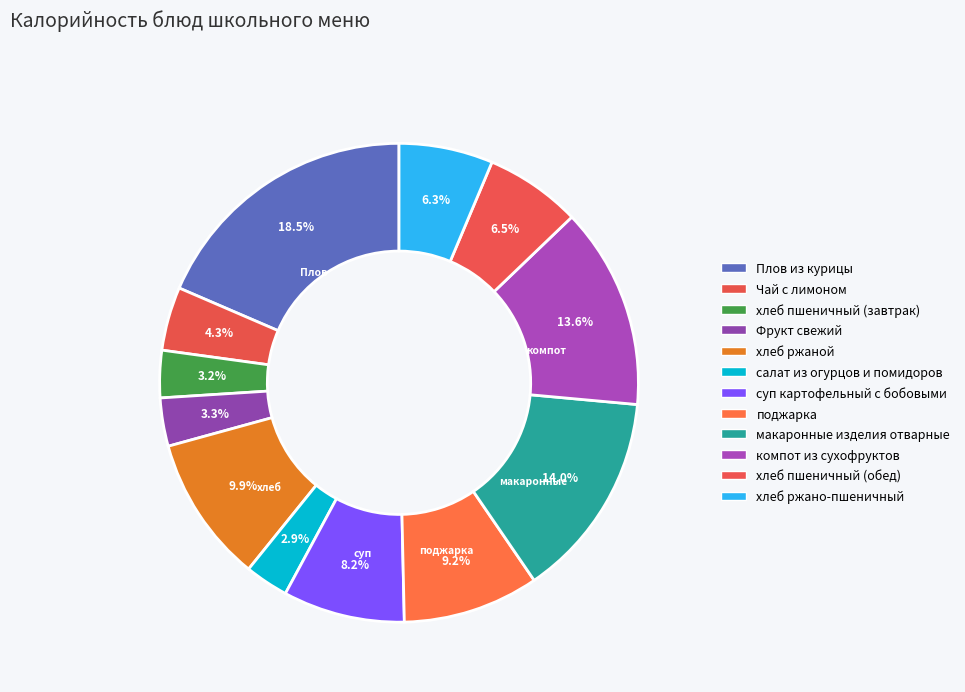

Rank the categories by value from highest to lowest.

Плов из курицы, макаронные изделия отварные, компот из сухофруктов, хлеб ржаной, поджарка, суп картофельный с бобовыми, хлеб пшеничный (обед), хлеб ржано-пшеничный, Чай с лимоном, Фрукт свежий, хлеб пшеничный (завтрак), салат из огурцов и помидоров